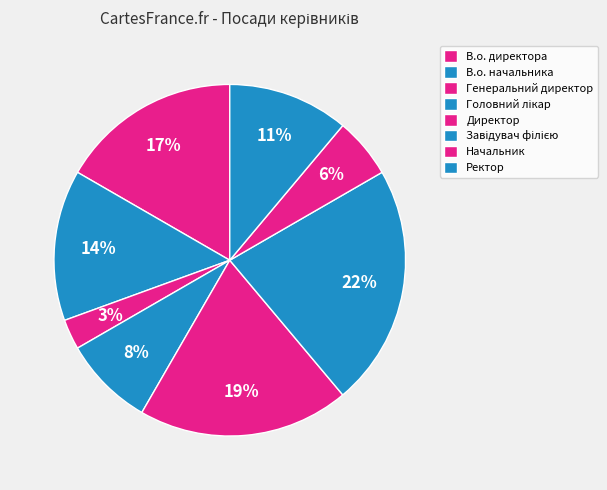

How many segments does this pie chart have?

8